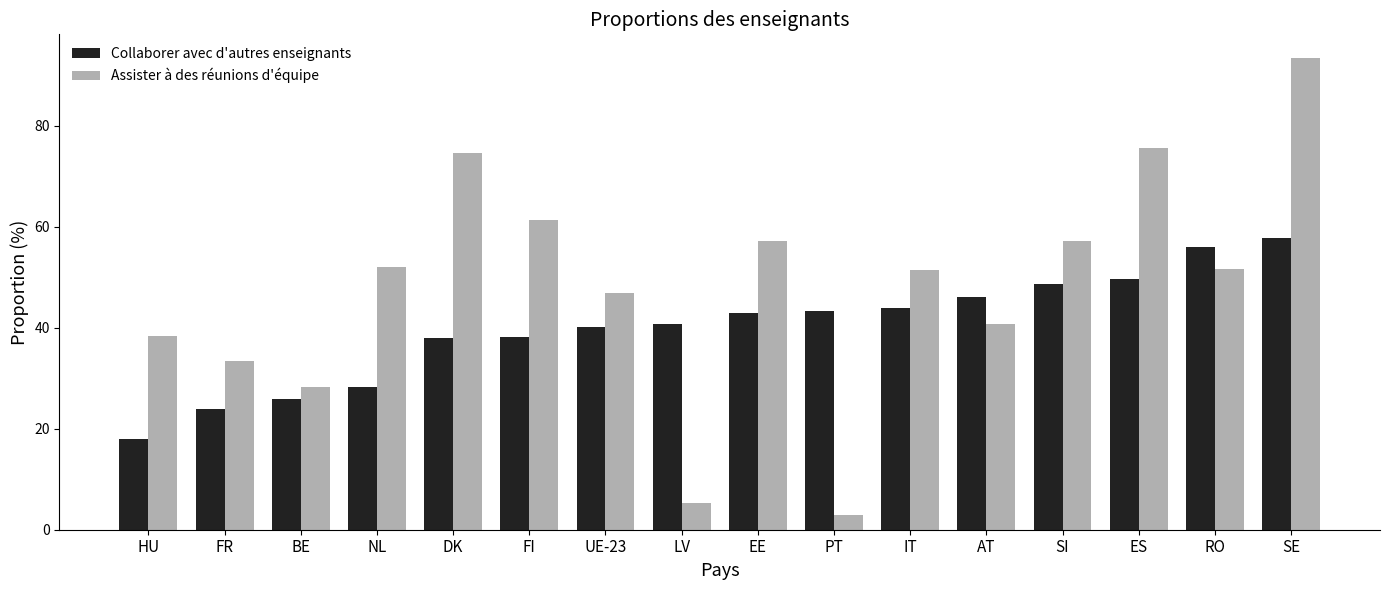

What position from the right is LV?

9